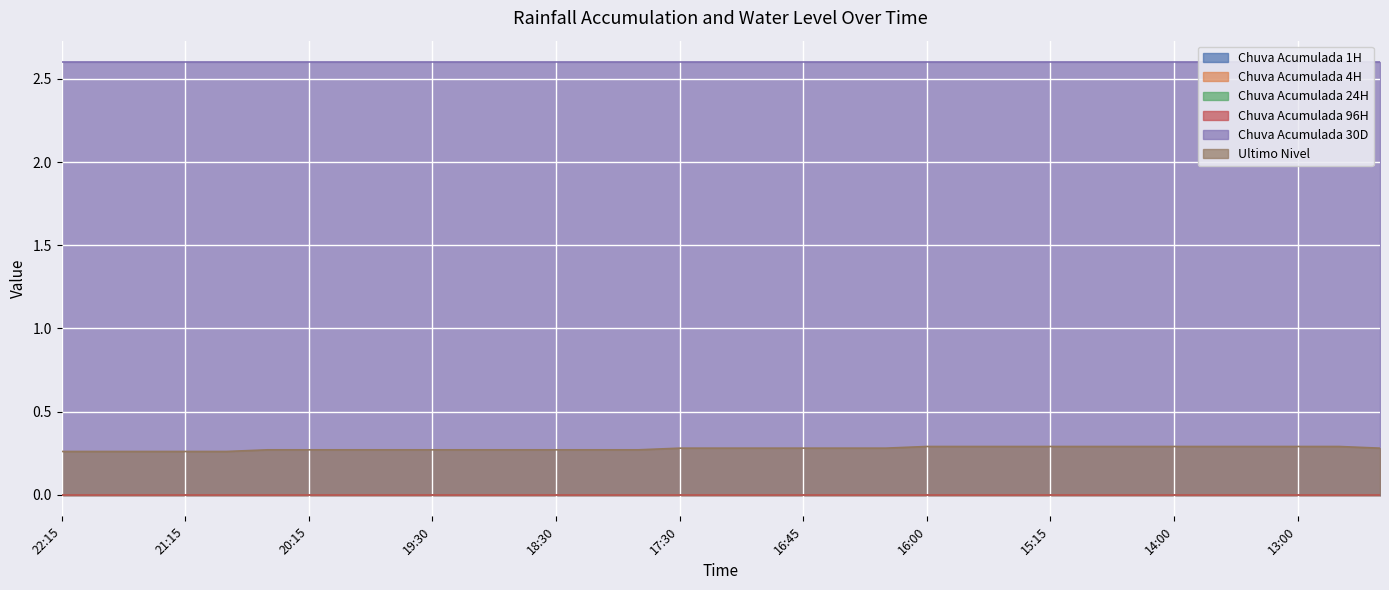

True or false: Chuva Acumulada 96H and Chuva Acumulada 30D cross at least once.

False